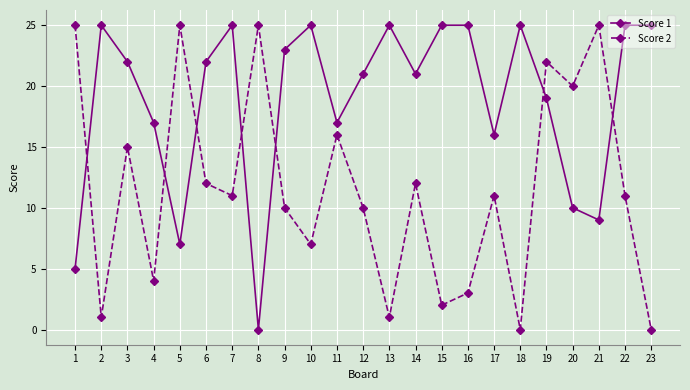

After their last crossing, which series has the higher values: Score 2 or Score 1?

Score 1